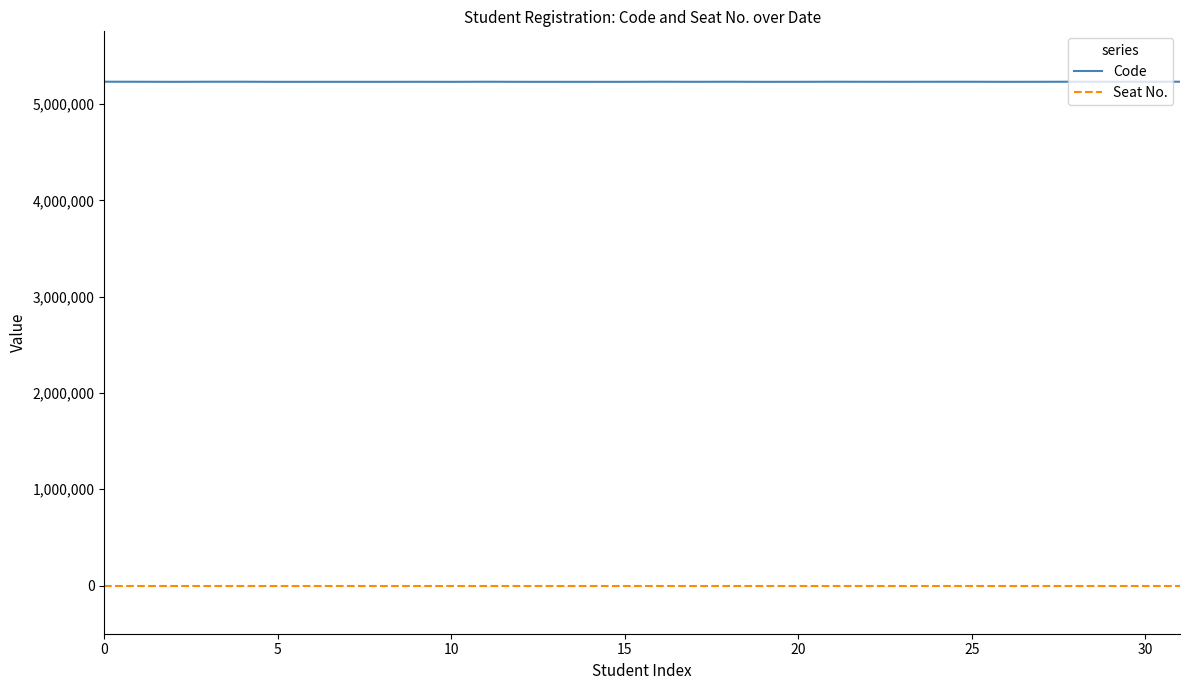

How many categories are shown in the chart?

32